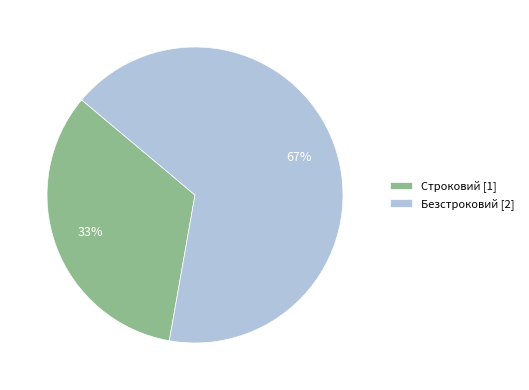

Do Строковий and Безстроковий together represent more than half of the pie?

Yes